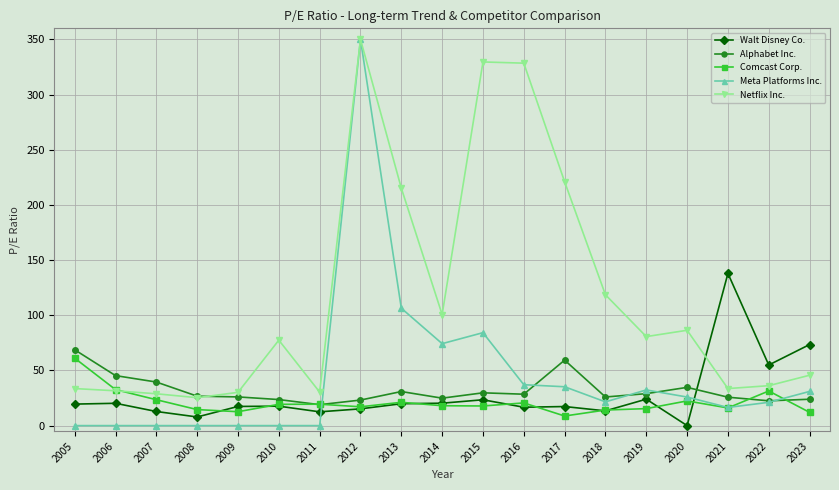

Where does the Walt Disney Co. series first go above 17?

2005